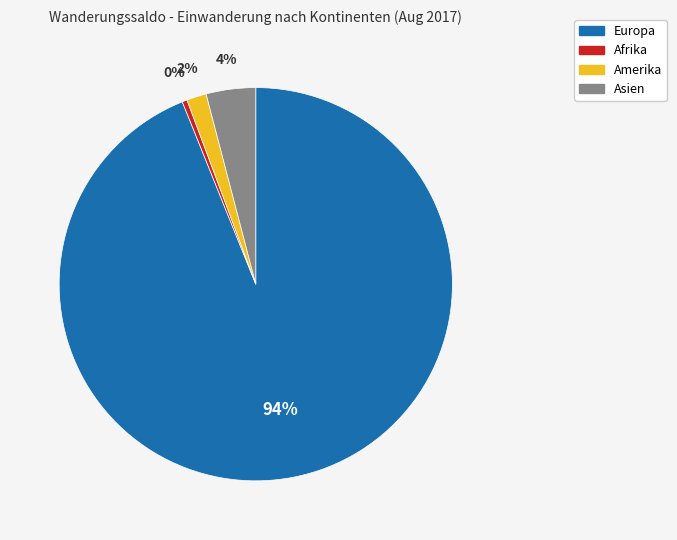

Rank the categories by value from lowest to highest.

Afrika, Amerika, Asien, Europa